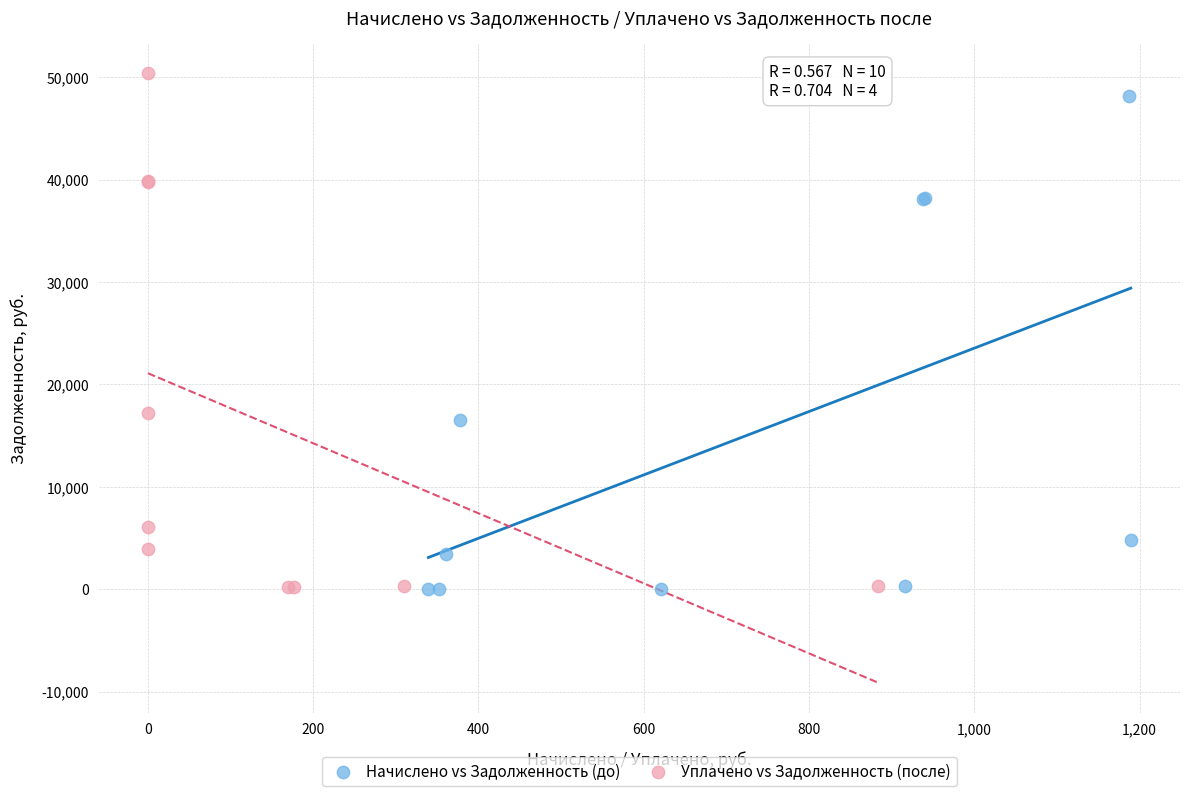

What are all the series names shown in the legend?

Начислено vs Задолженность (до), Уплачено vs Задолженность (после)